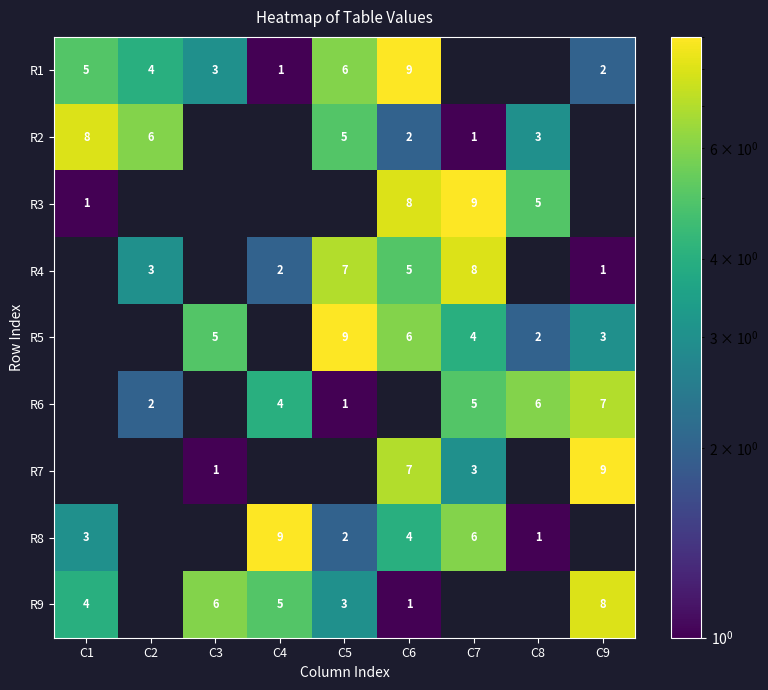

At how many categories does at least one series exceed 5?

9